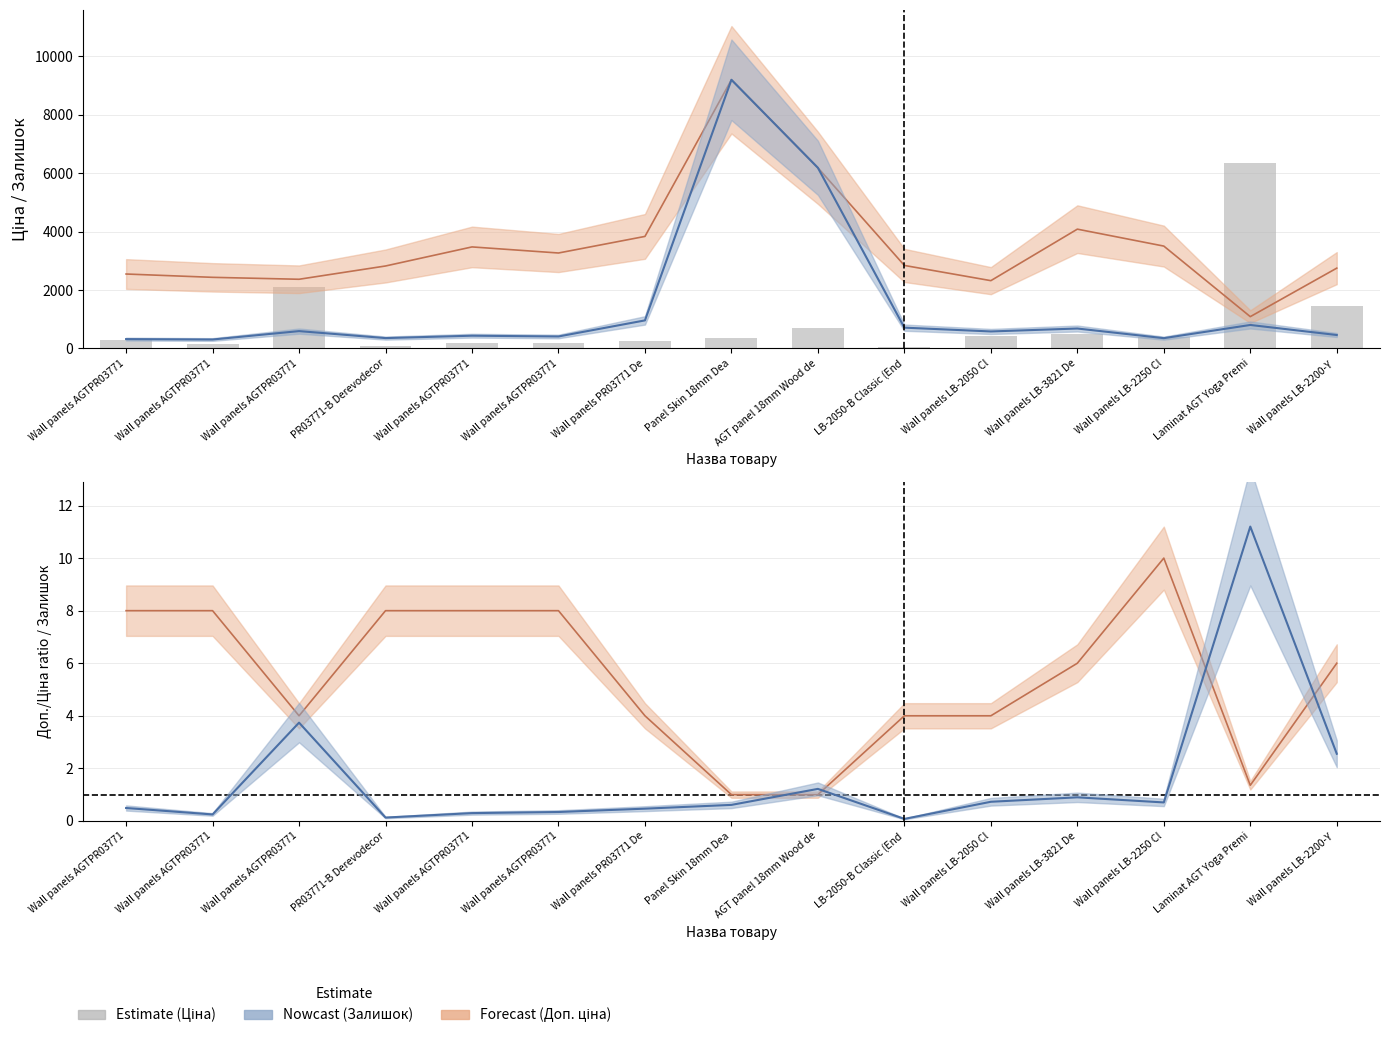

Is the value of Залишок (norm.) at Laminat AGT Yoga Premi greater than the value of Доп./Ціна ratio at LB-2050-B Classic (End?

Yes